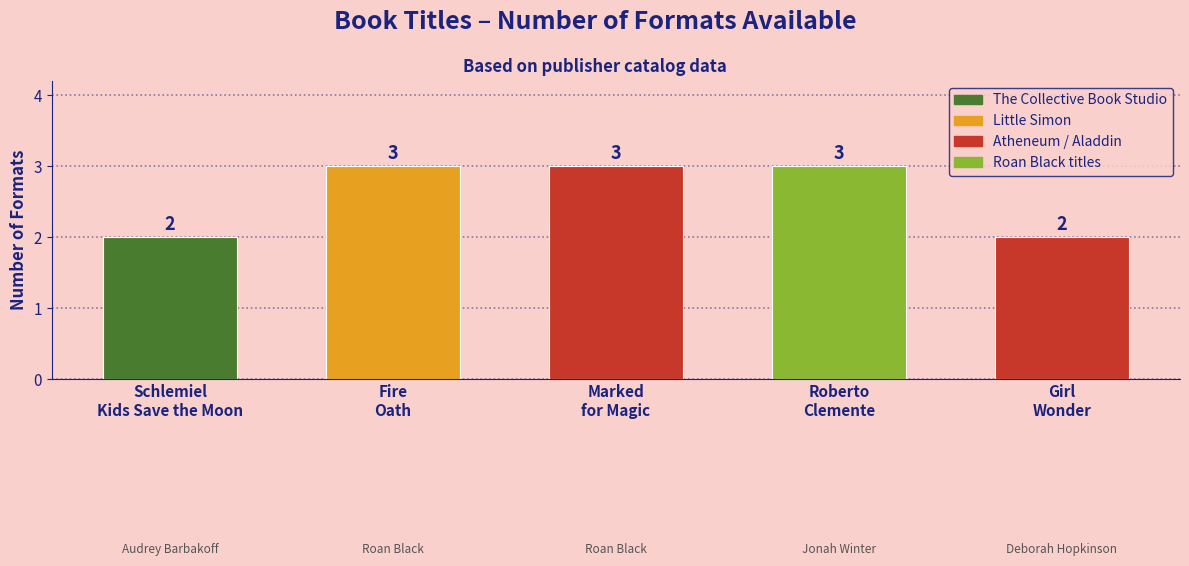

How many values are between 2 and 3?

5